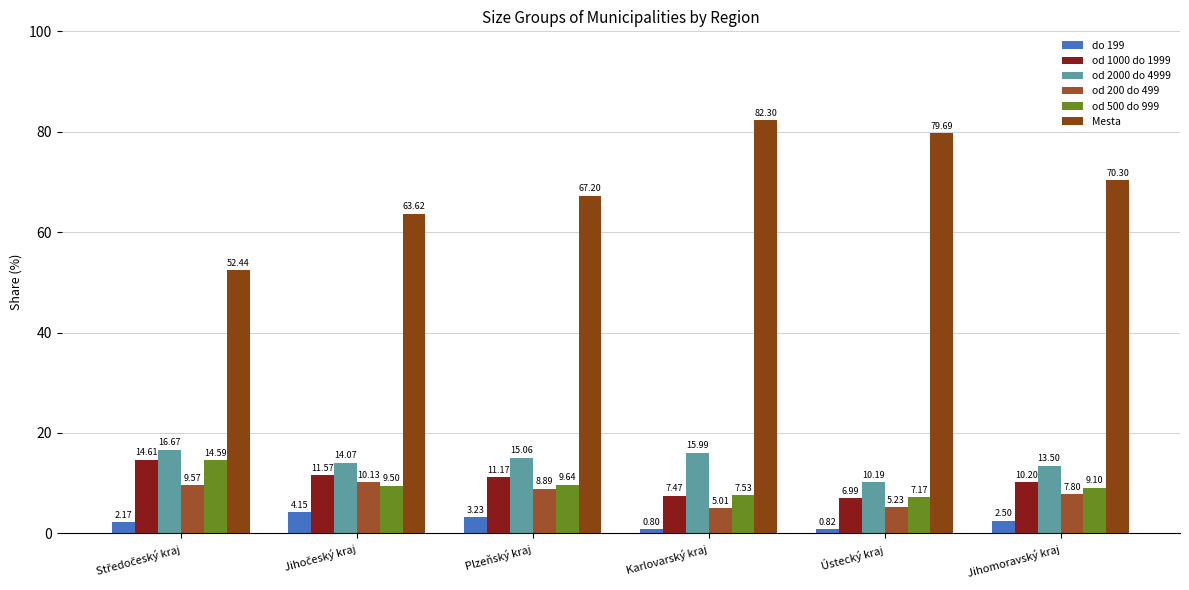

Which series has the widest spread of values?

Mesta